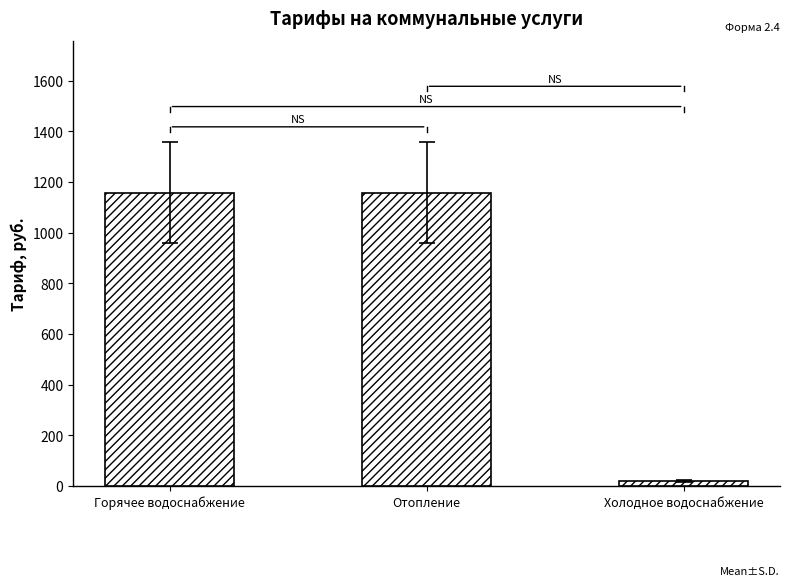

How many data points are above 1157?

2